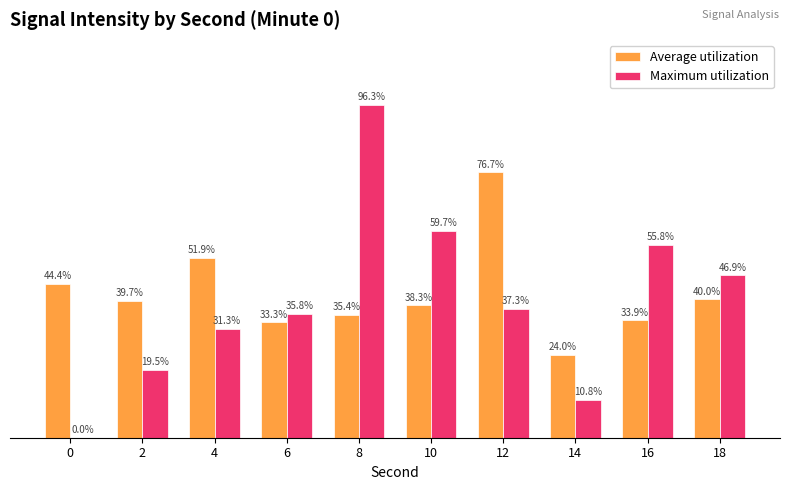

Which series changed the most between 2 and 12?

Average utilization